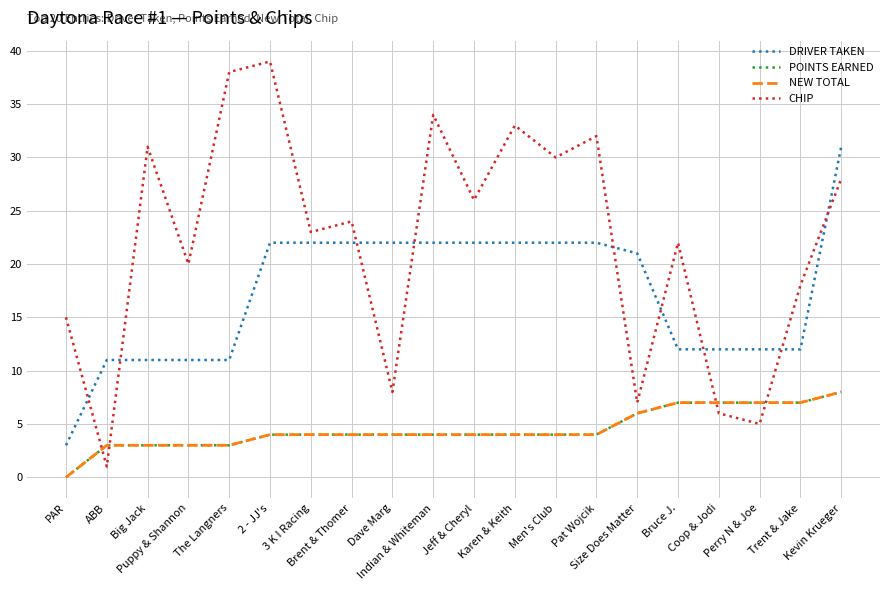

Does the chart have visible grid lines?

Yes